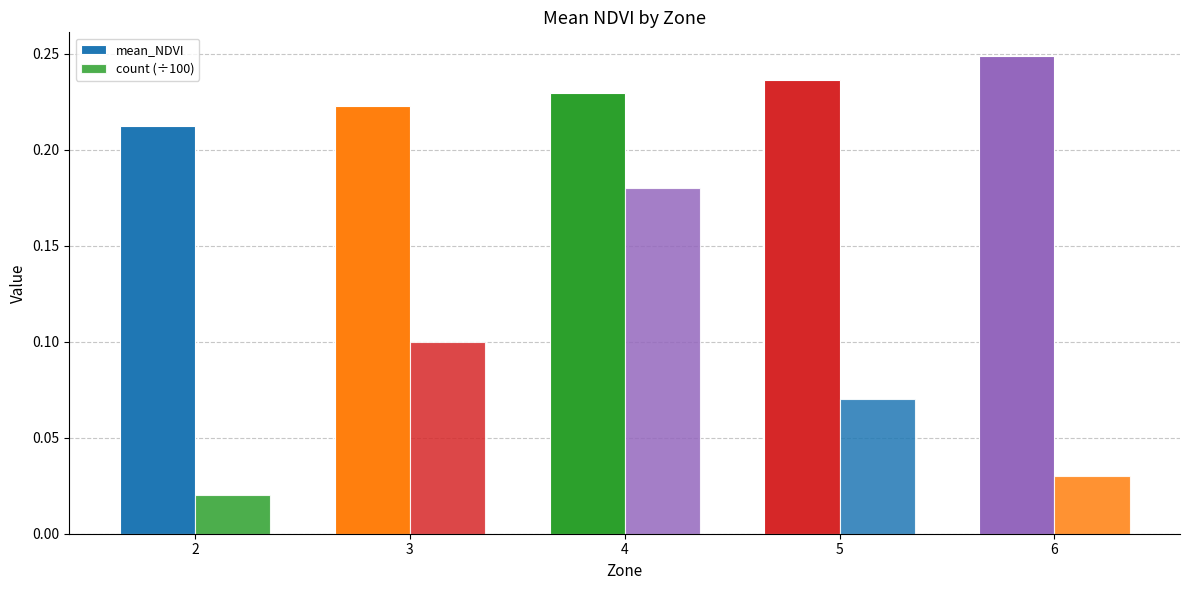

Count the number of data series in this chart.

2